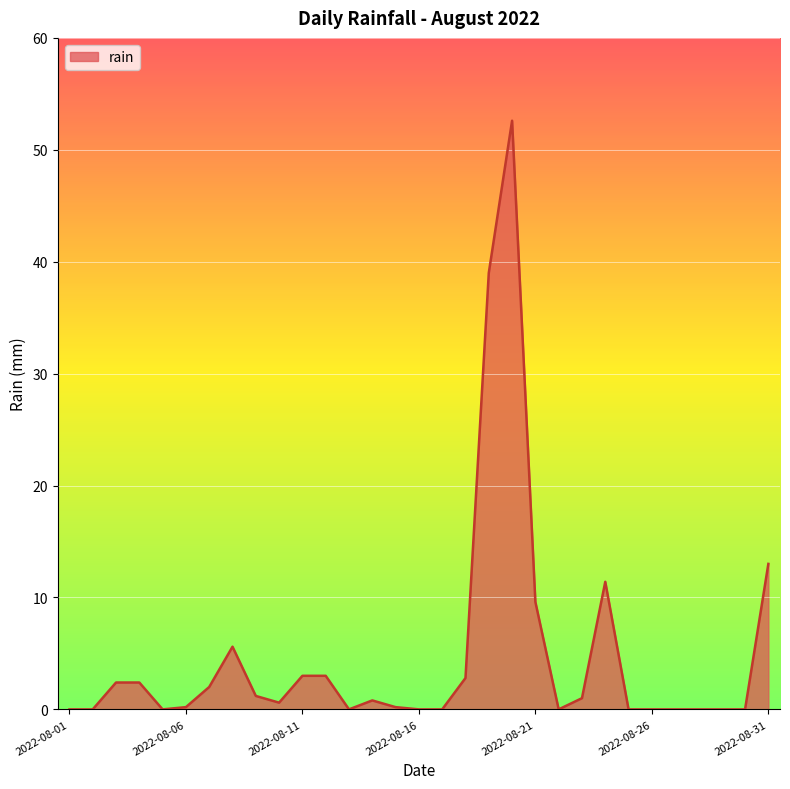

What is the maximum value shown in the chart?

52.6